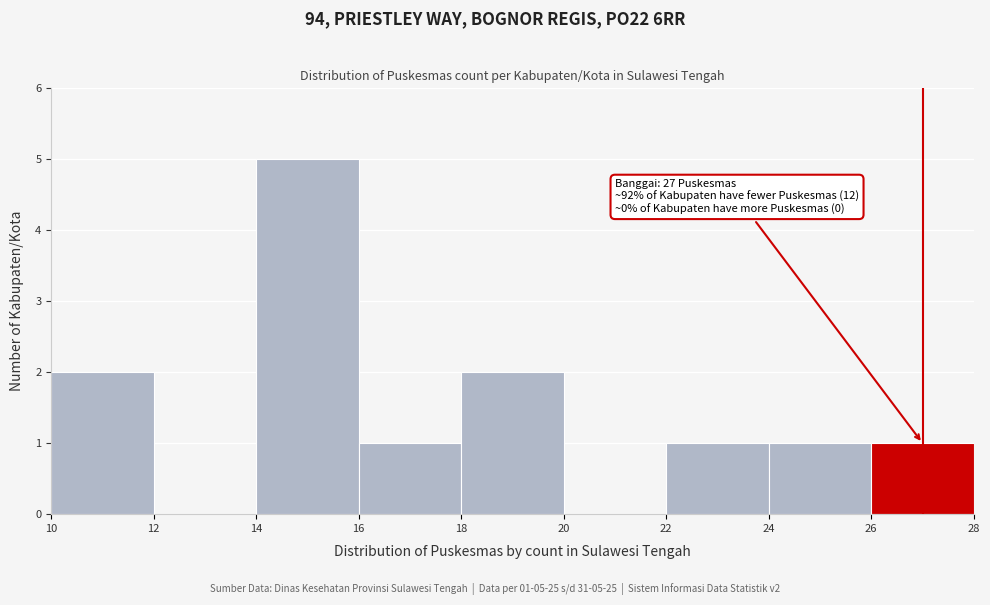

Which range on the x-axis has the tallest bar?

14 to 16